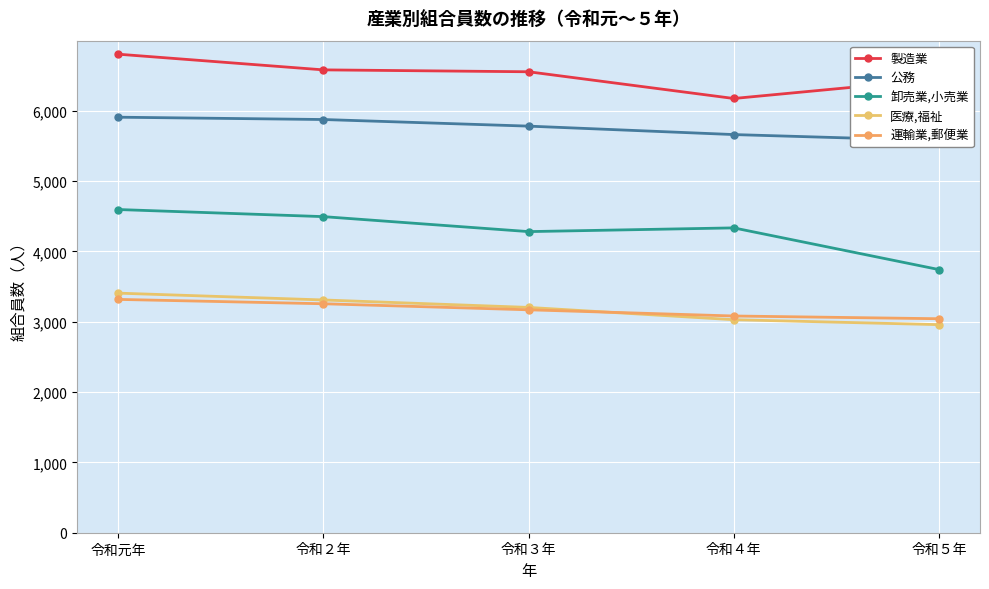

What is the difference between the second highest and second lowest values in the 運輸業,郵便業 series?

174